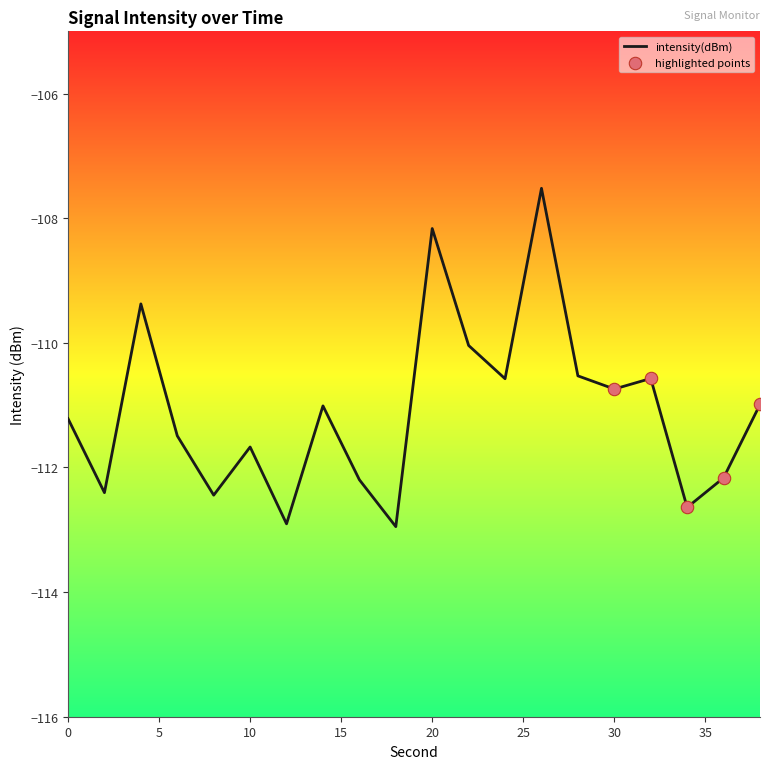

What is the difference between the maximum and minimum values?

5.4